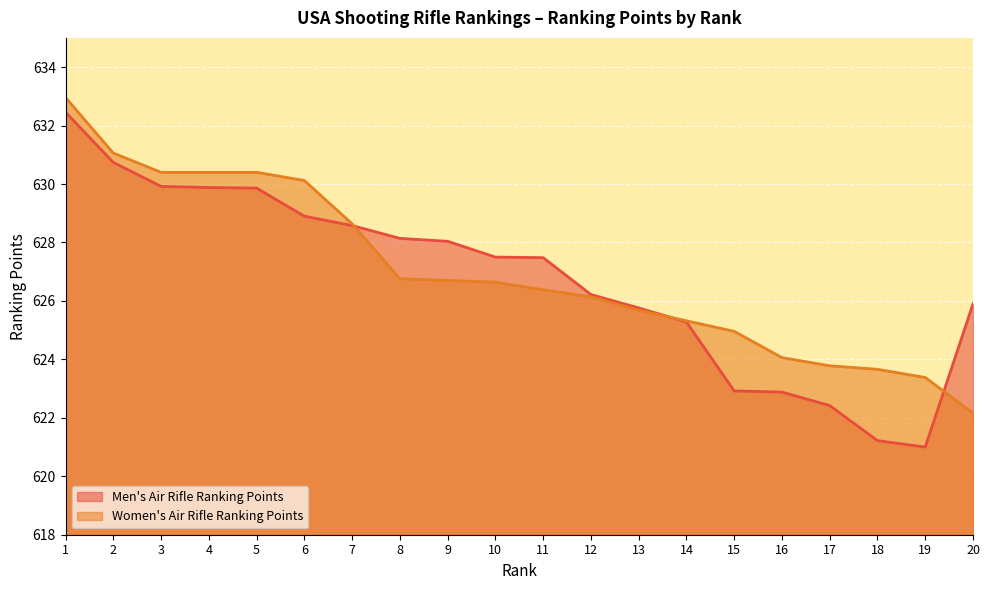

What is the value of the Men's Air Rifle Ranking Points point at the 11th from the left?

627.5